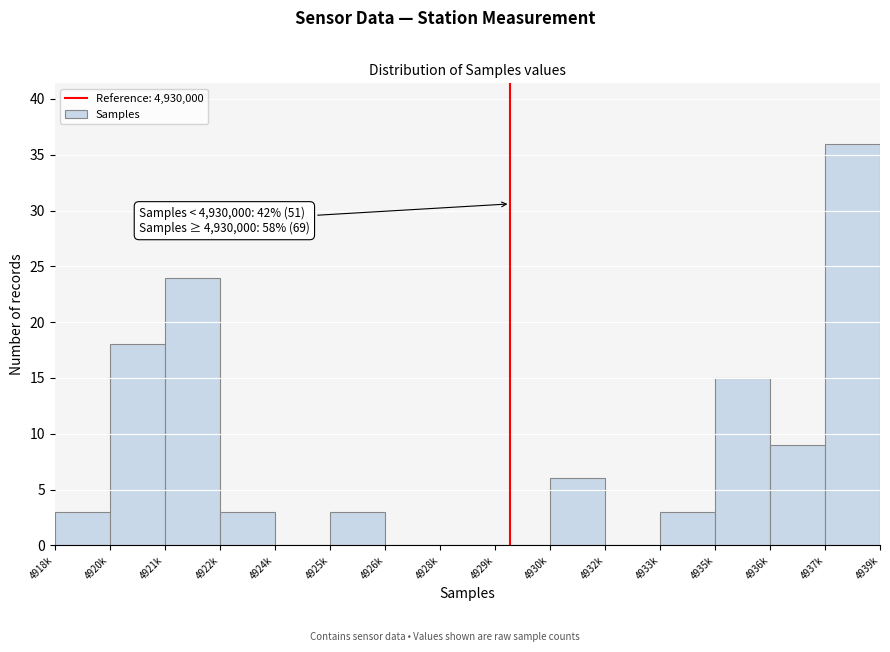

Reading right to left, list all the values displayed in this chart.

4937k=36	4936k=9	4935k=15	4933k=3	4932k=0	4930k=6	4929k=0	4928k=0	4926k=0	4925k=3	4924k=0	4922k=3	4921k=24	4920k=18	4918k=3